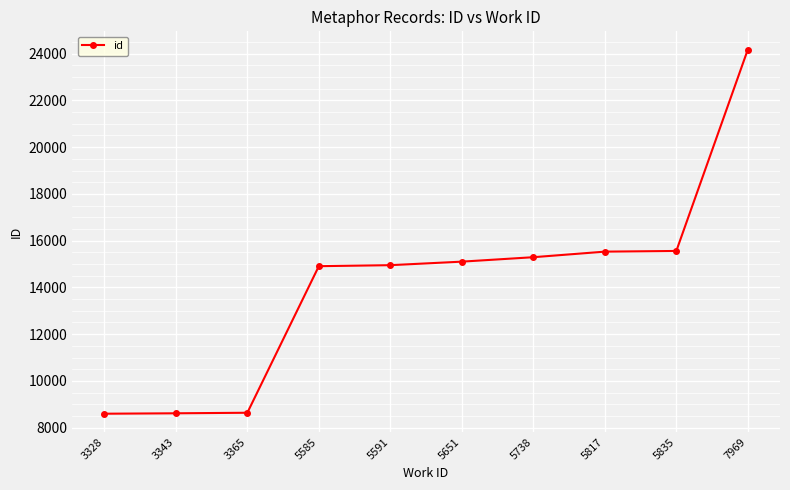

What is the ratio of the value at 7969 to the value at 3365?

2.8